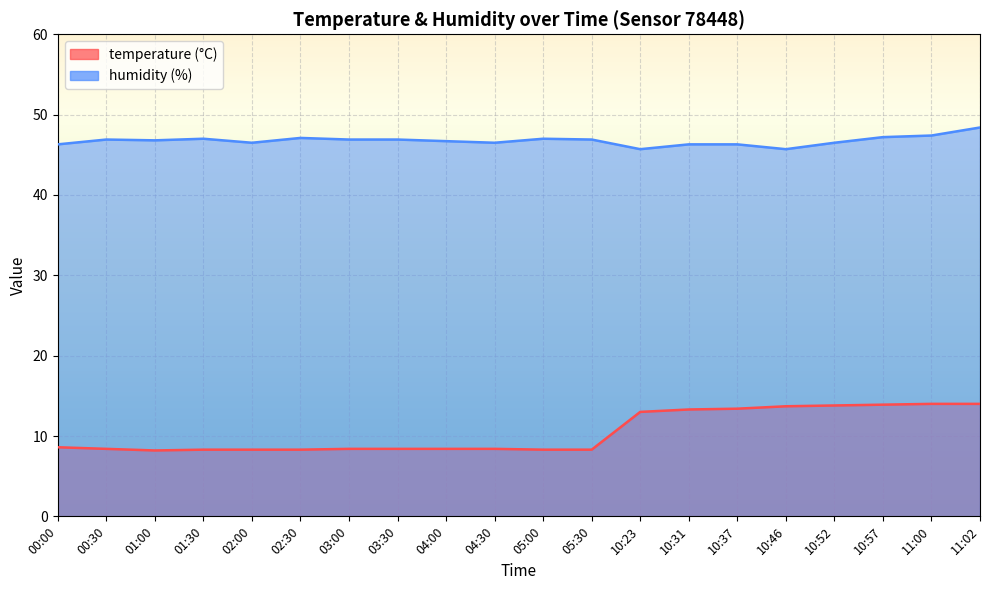

What is the difference between the highest and lowest values at 04:30?

38.1